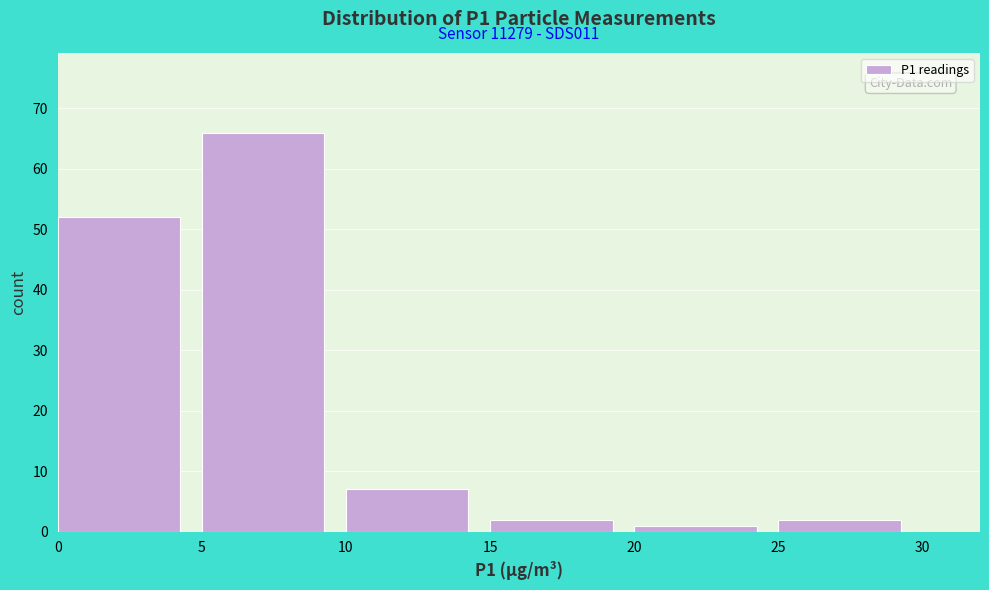

Over which range of the x-axis is the bar tallest?

5 to 10